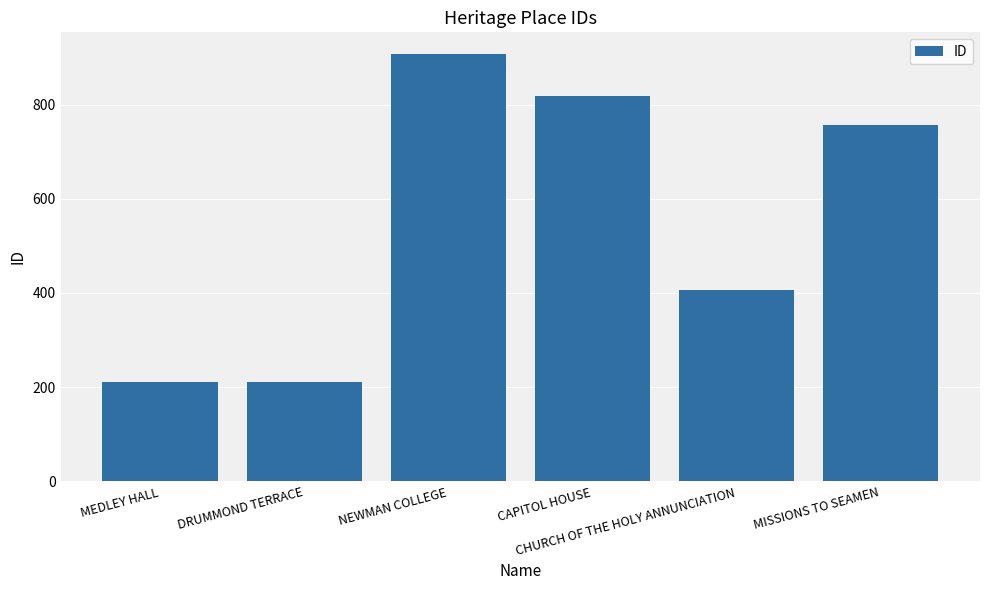

What is the value of the 1st bar from the left?

210